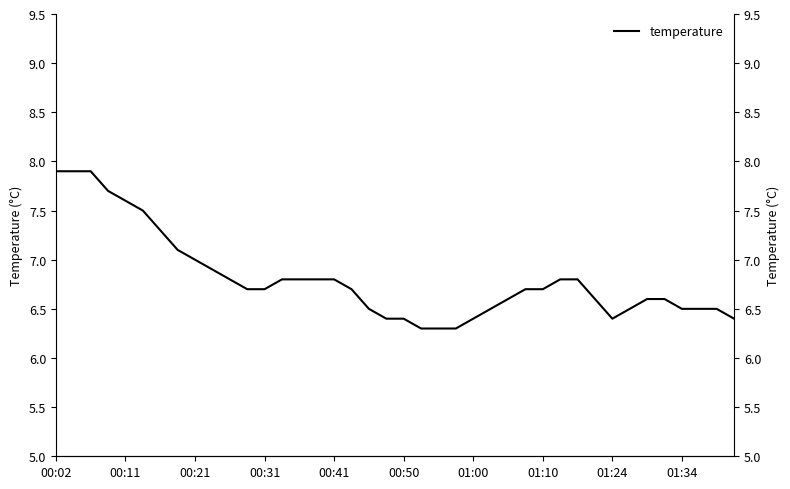

What is the maximum value shown in the chart?

7.9